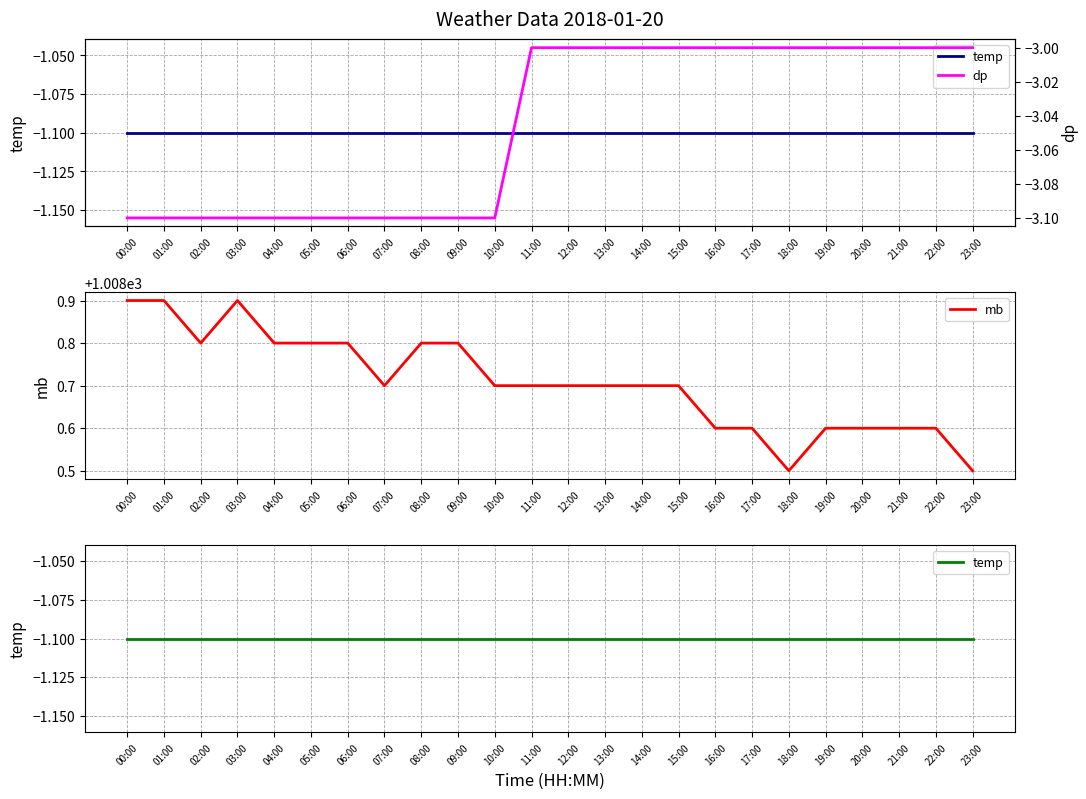

Which series has the largest total across all categories?

mb